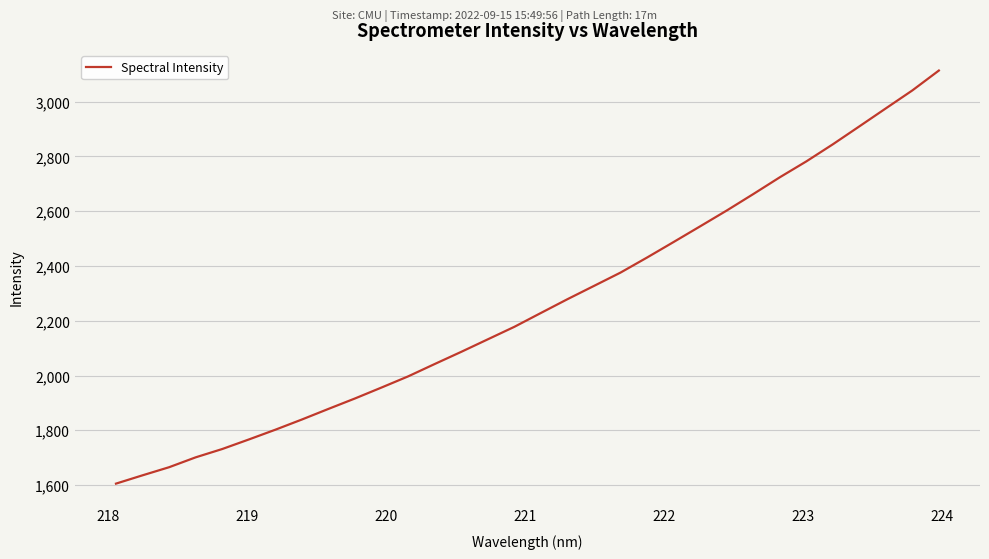

What is the difference between the maximum and minimum values?

1508.7